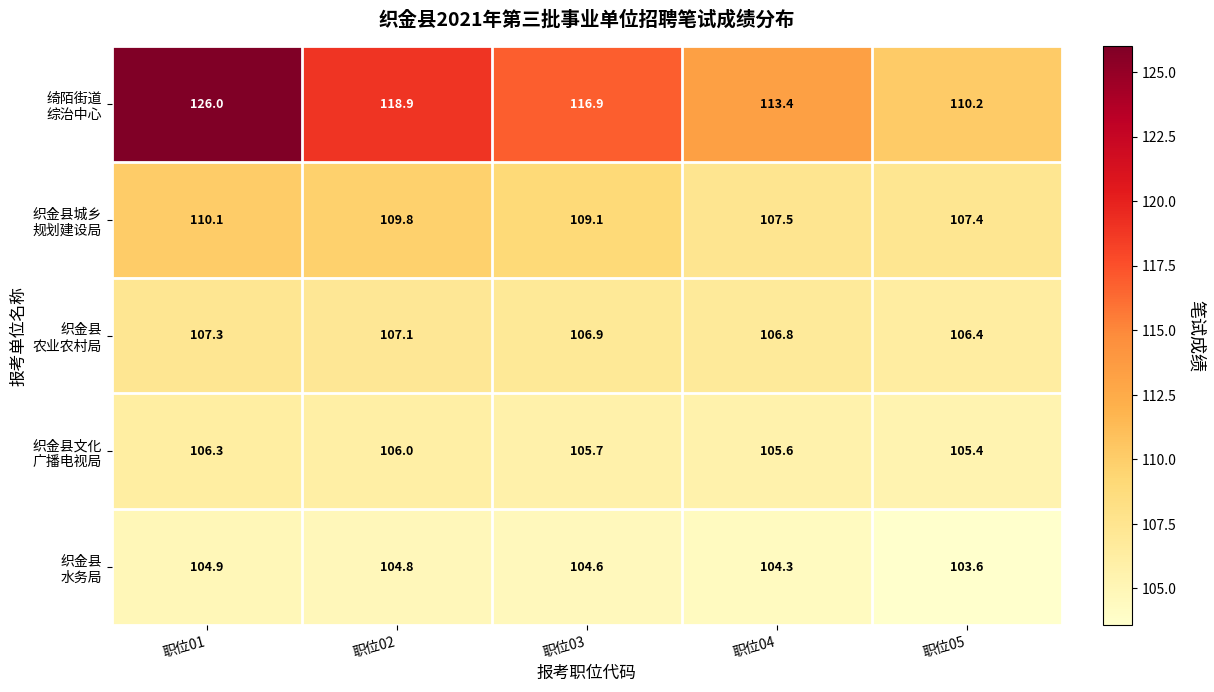

At which category is the sum across all series the highest?

职位01